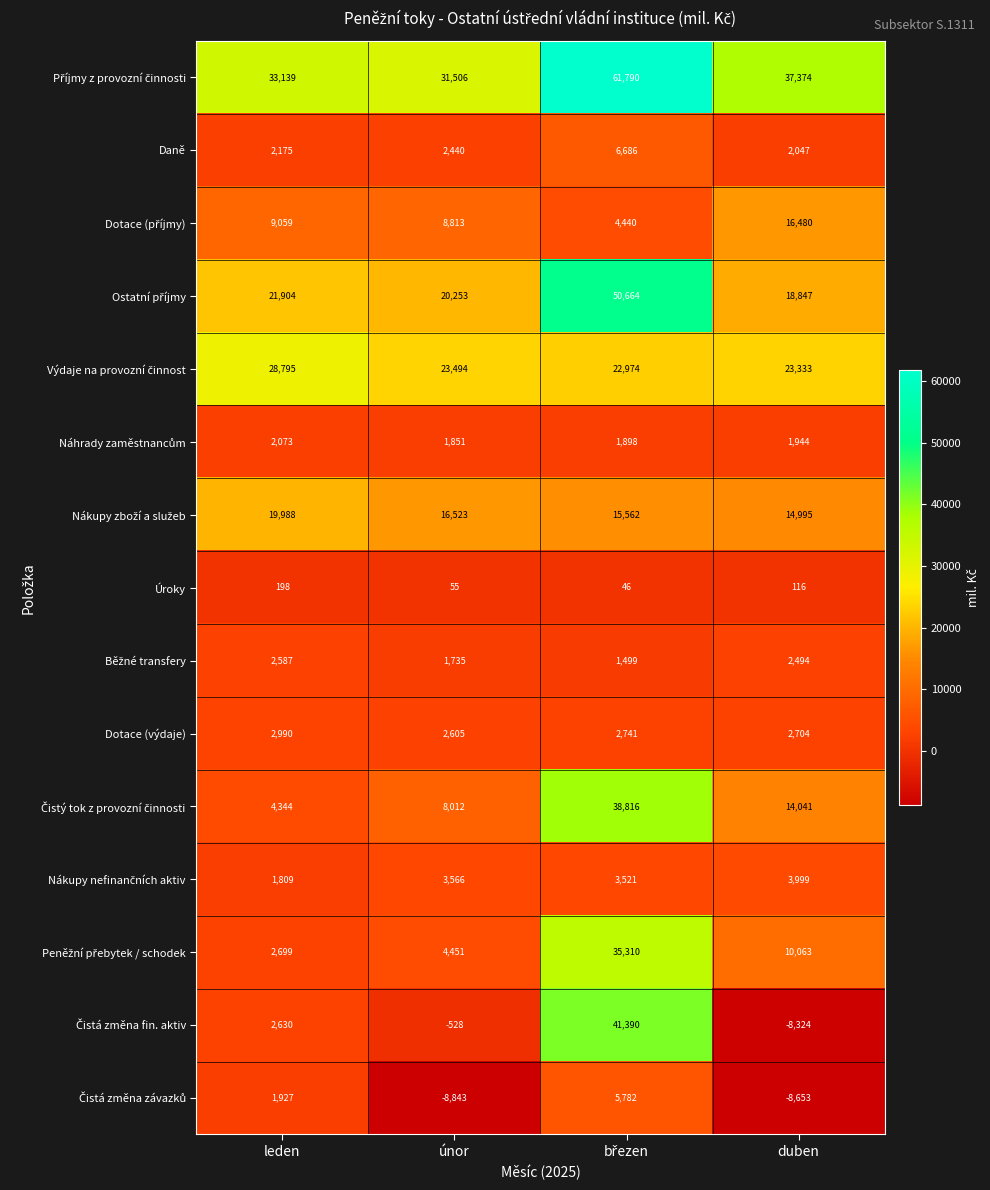

What is the difference between the maximum and minimum values in the Dotace (výdaje) series?

385